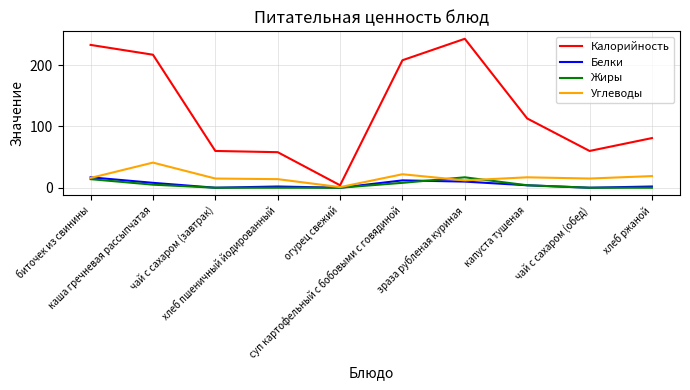

Which series ends up on top after the final intersection of Жиры and Углеводы?

Углеводы